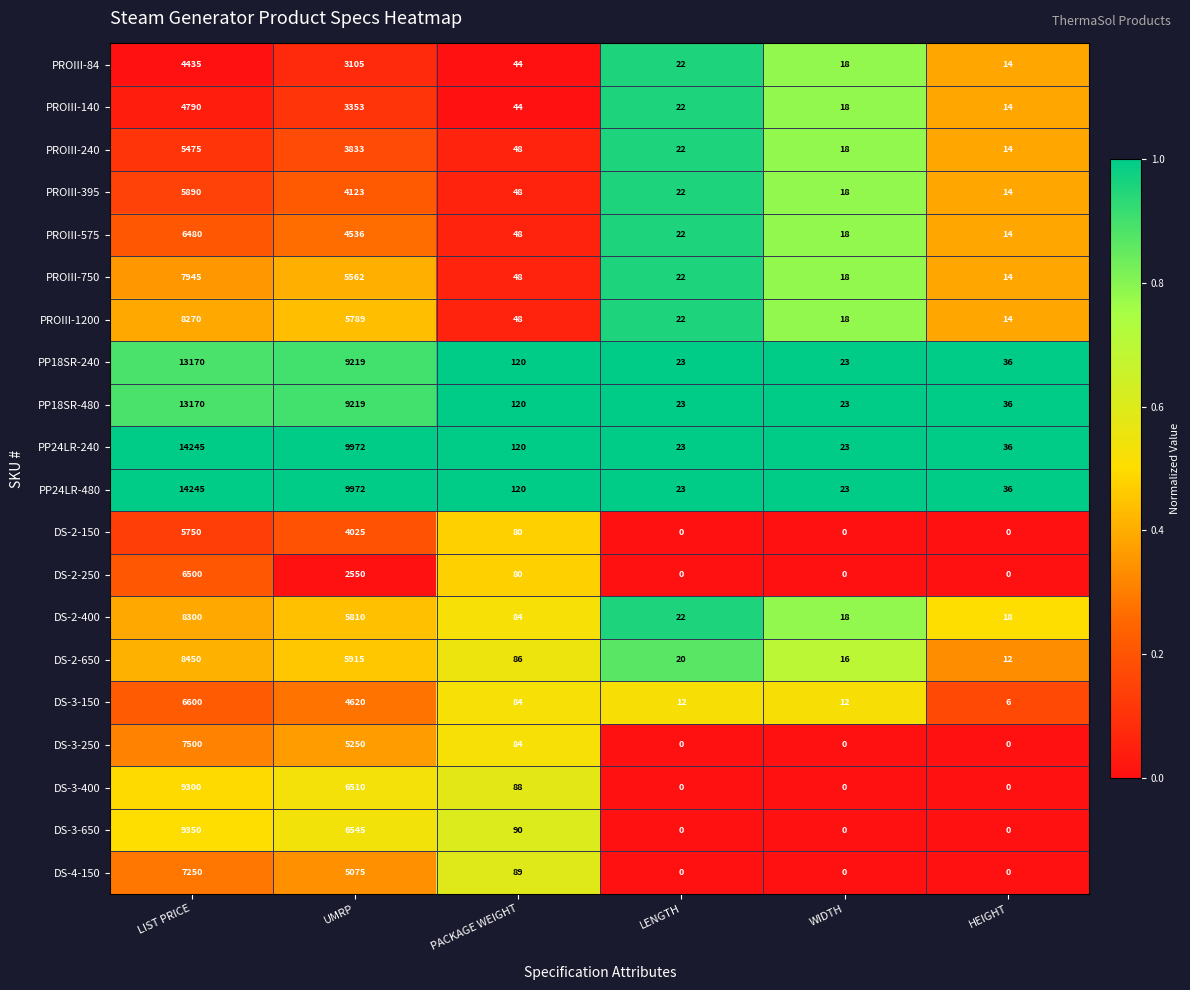

True or false: PP18SR-480 has a value of 9219 at UMRP.

True